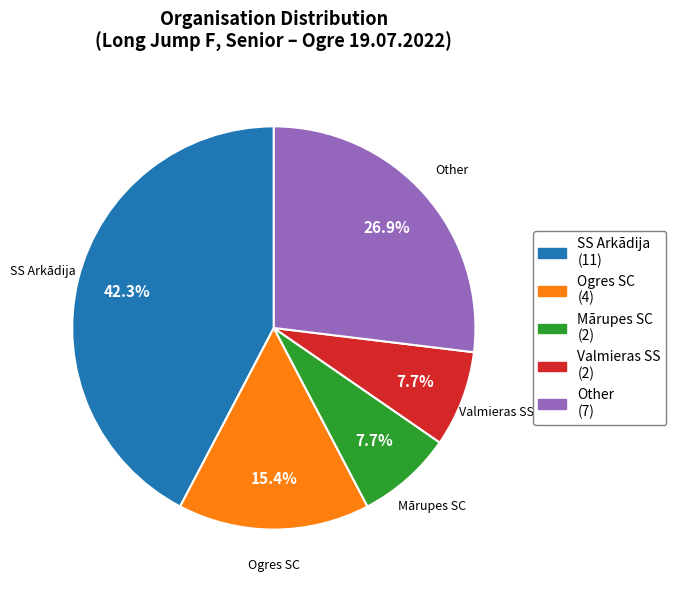

What is the largest slice in the pie chart?

SS Arkādija